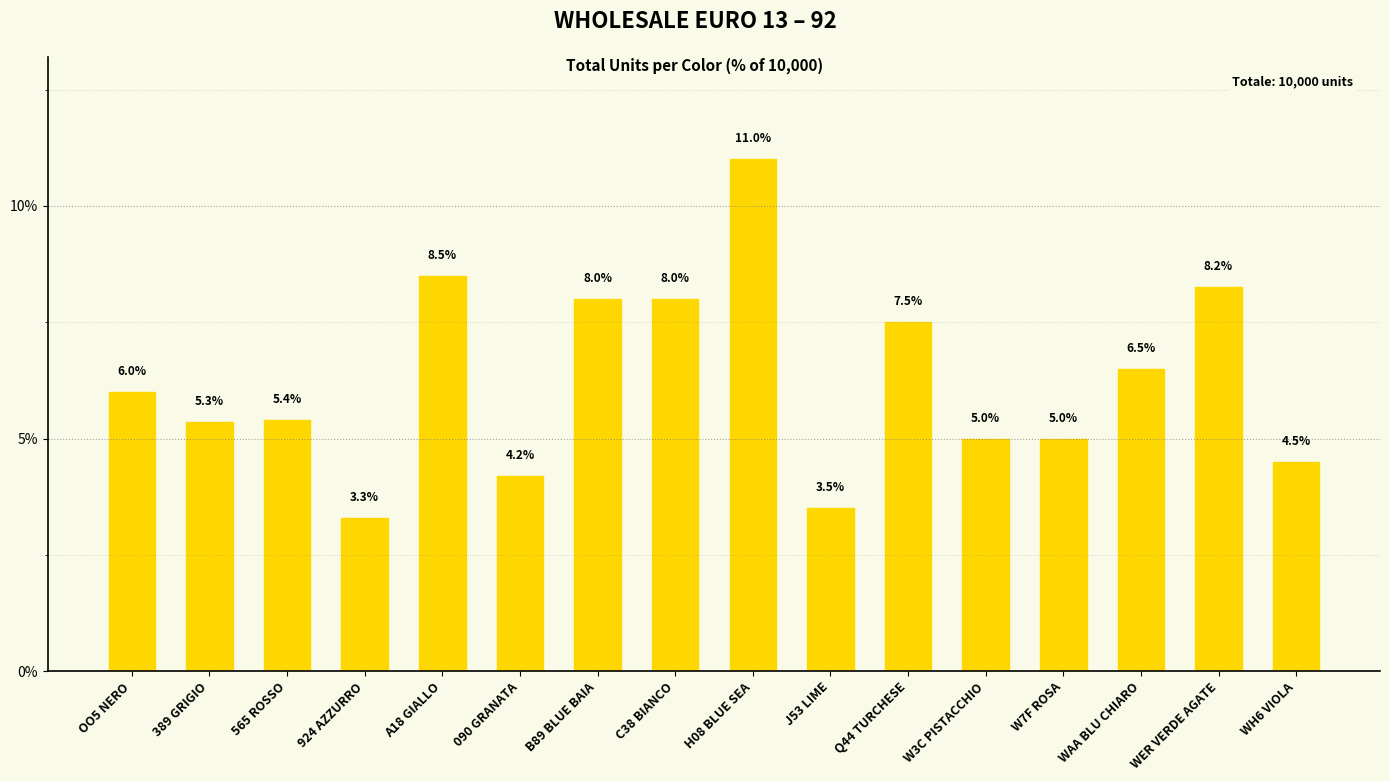

Read the value at Q44 TURCHESE.

7.5